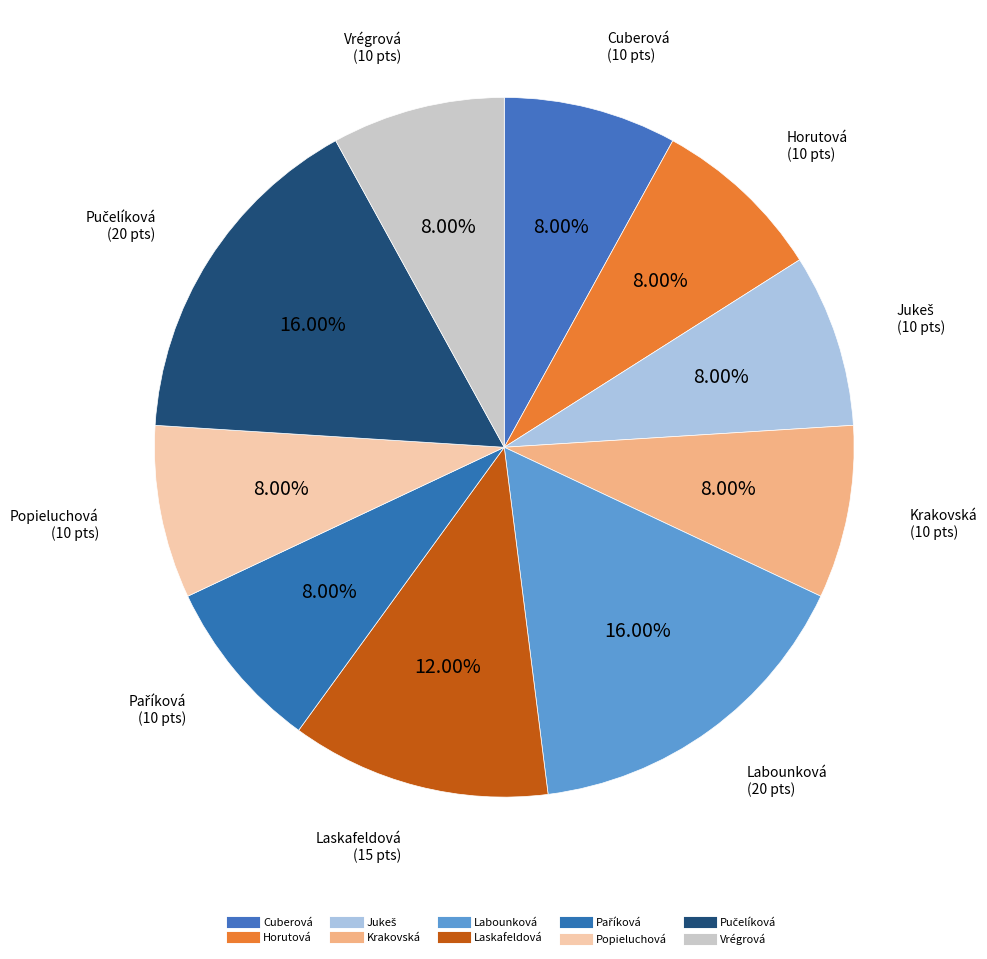

True or false: Laskafeldová accounts for 12% of the total.

True